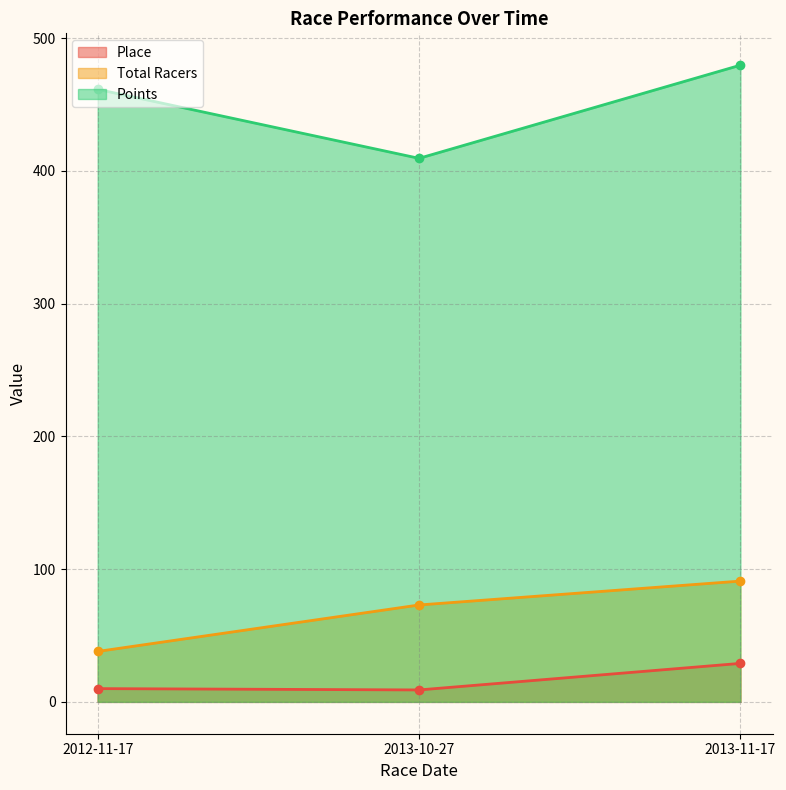

What is the difference between the maximum and minimum values in the Total Racers series?

53.0